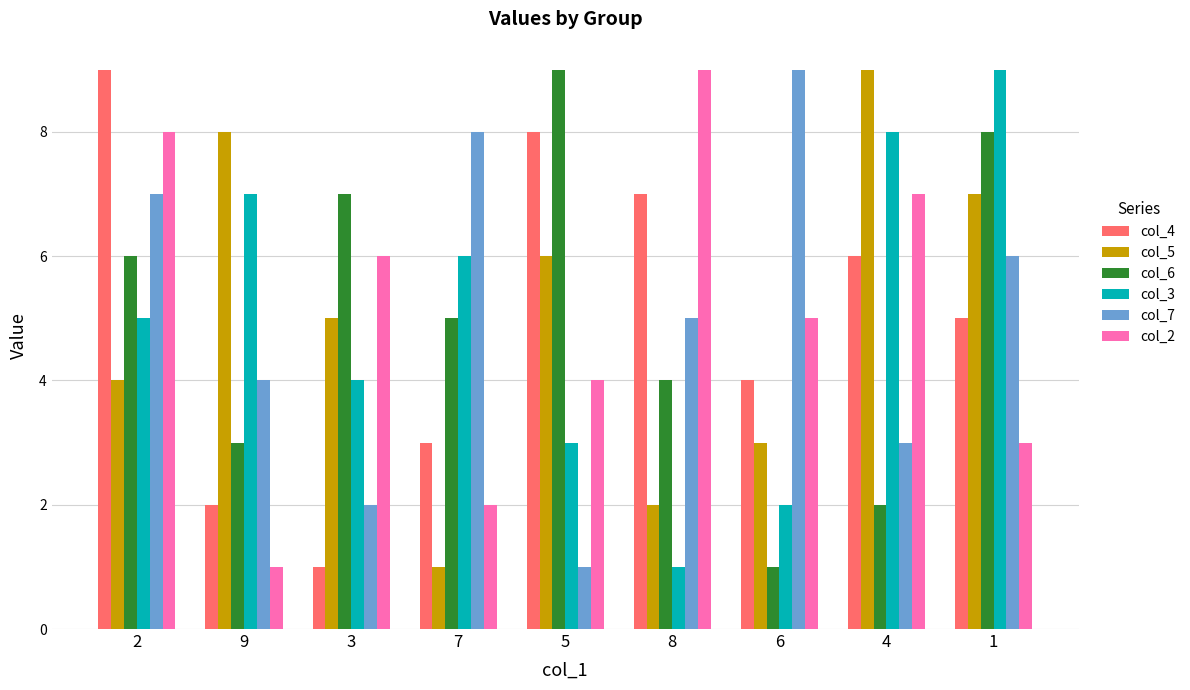

What is the spread (max minus min) of values at 2?

5